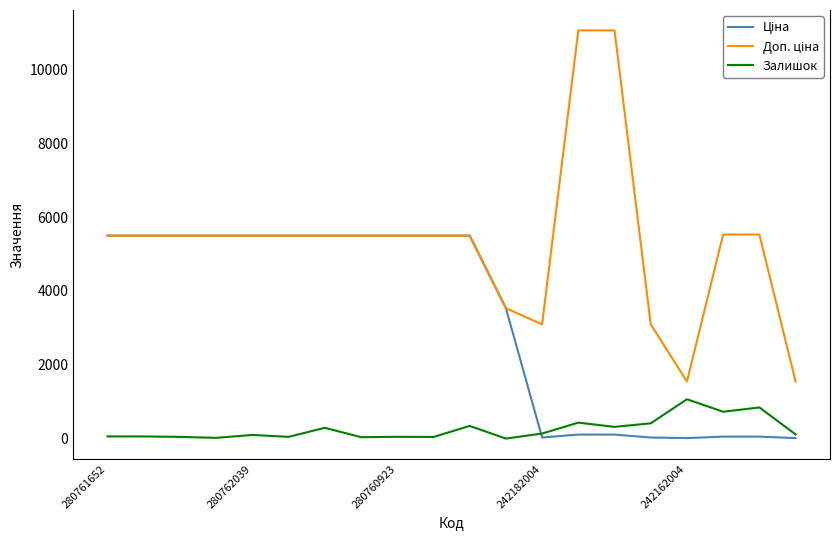

What is the greatest value displayed?

11055.0